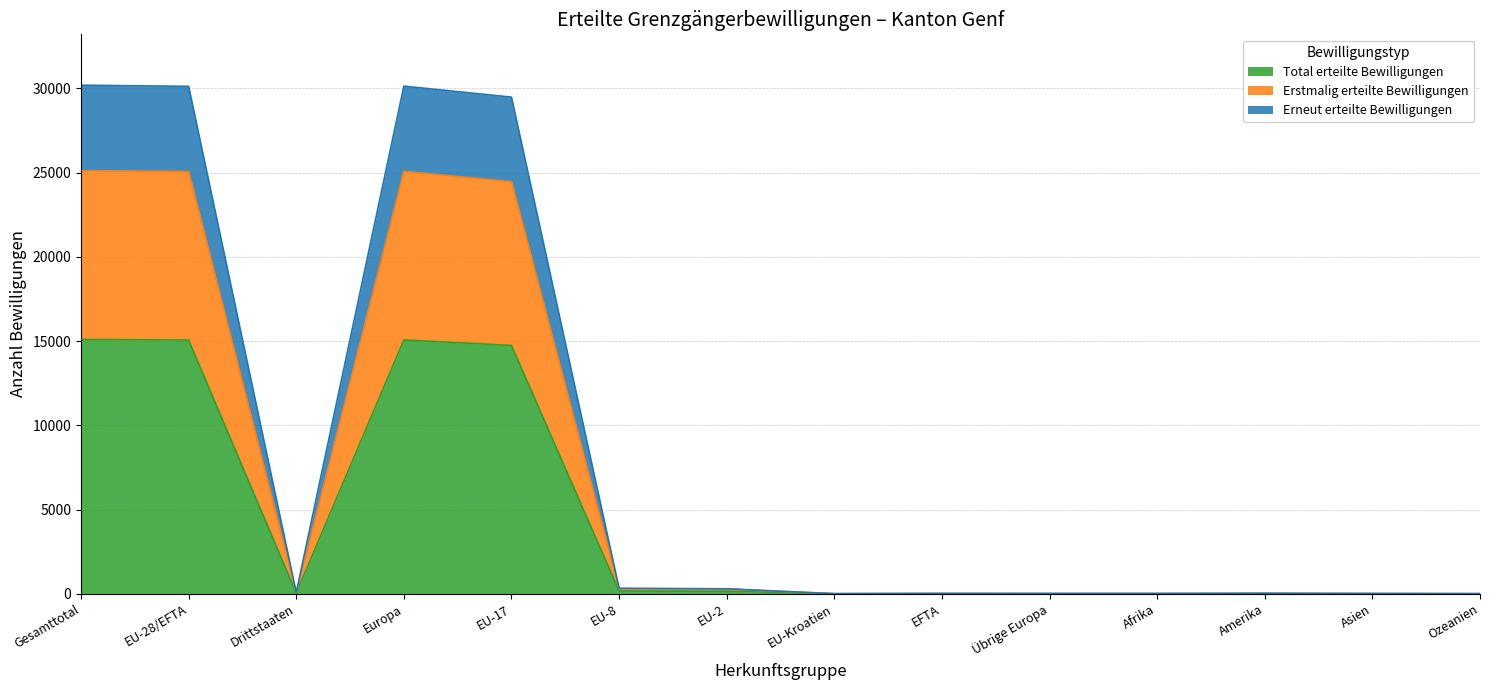

What are all the series names shown in the legend?

Total erteilte Bewilligungen, Erstmalig erteilte Bewilligungen, Erneut erteilte Bewilligungen